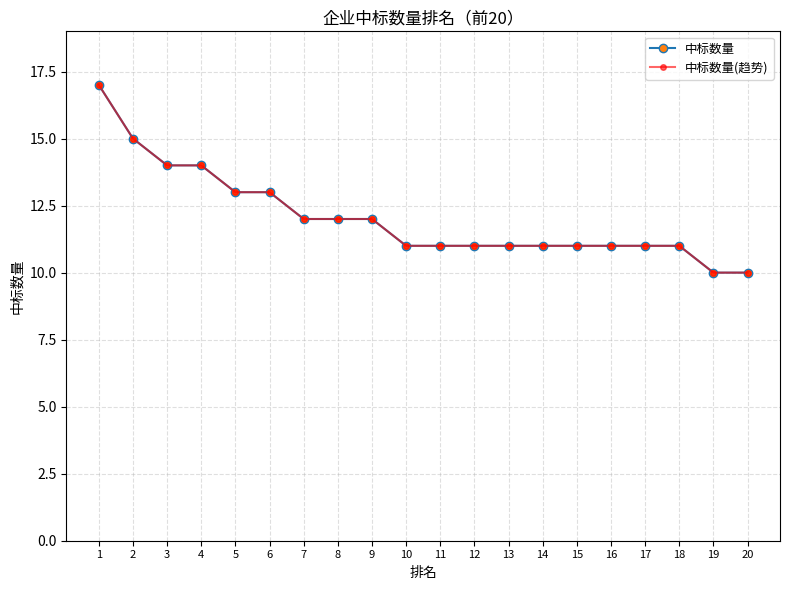

What is the difference between the 中标数量(趋势) values at 9 and 12?

1